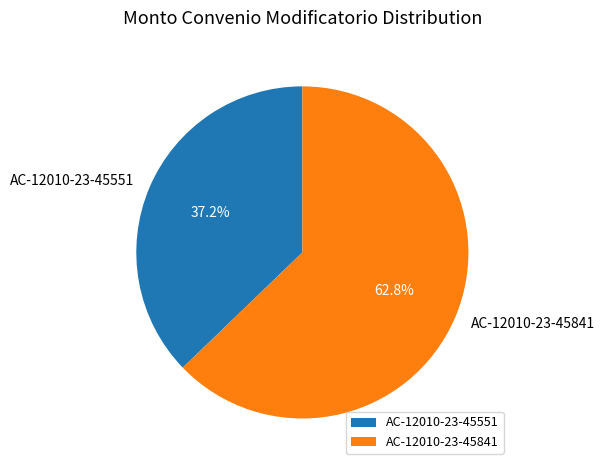

What percentage is the AC-12010-23-45551 slice, to the nearest percent?

37%